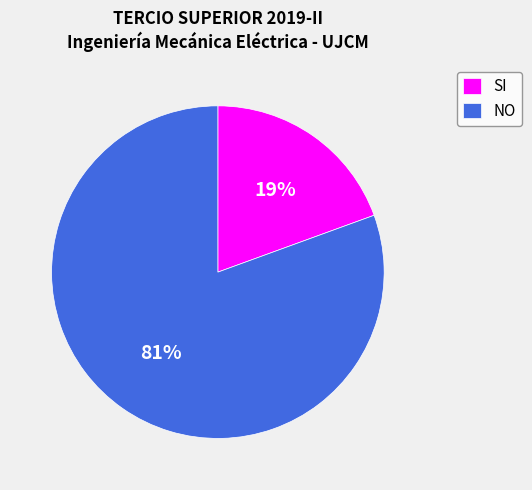

How many segments does this pie chart have?

2